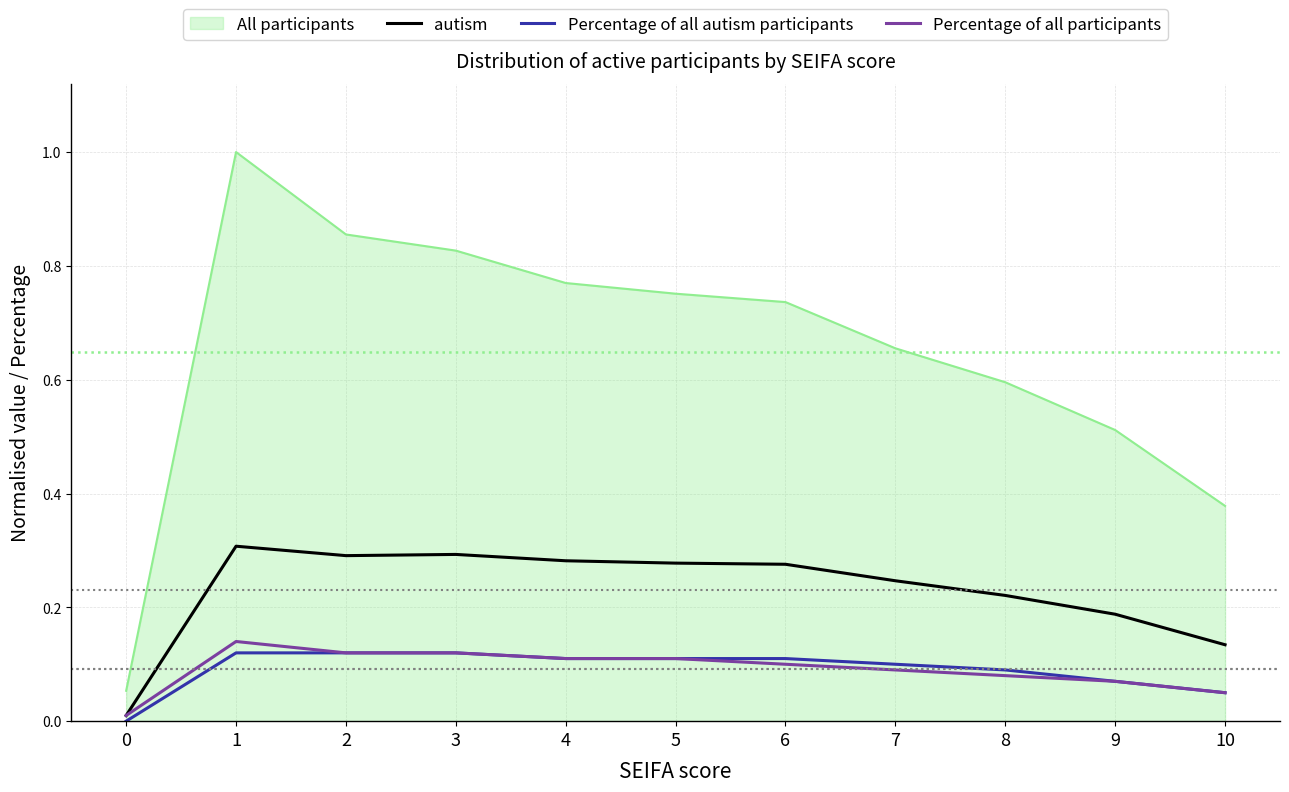

Is the value of Percentage of all autism participants at 8 greater than the value of autism at 7?

No